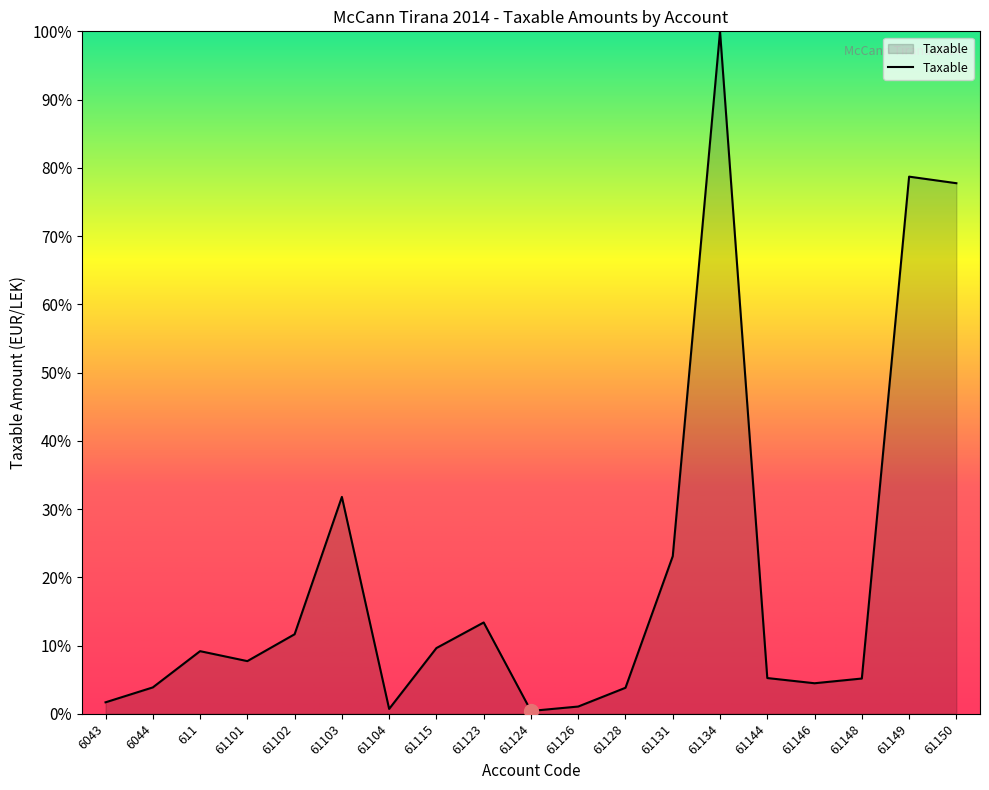

What position from the left is 61146?

16